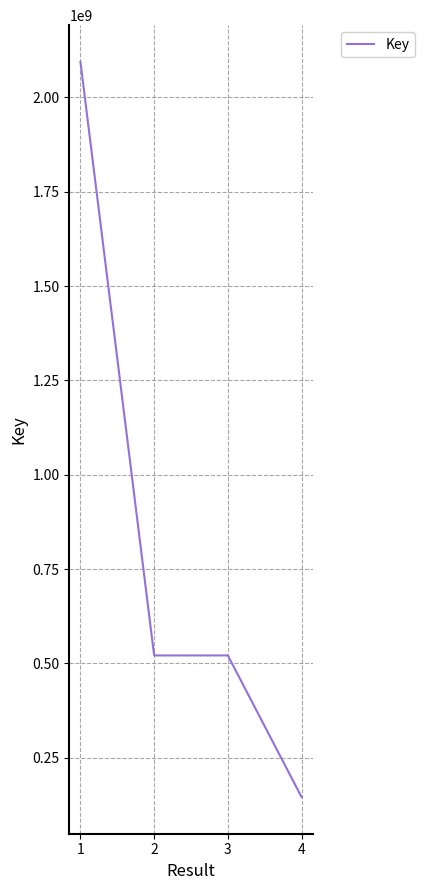

What is the average value?

820579854